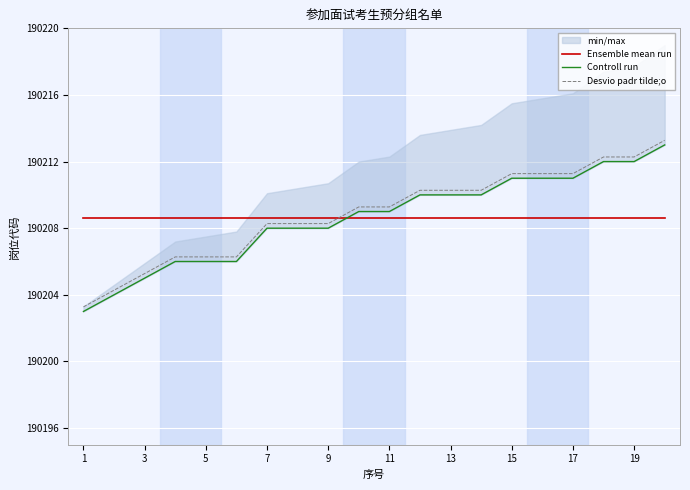

The Desvio padr tilde;o series shows 190206.3 at 5. True or false?

True